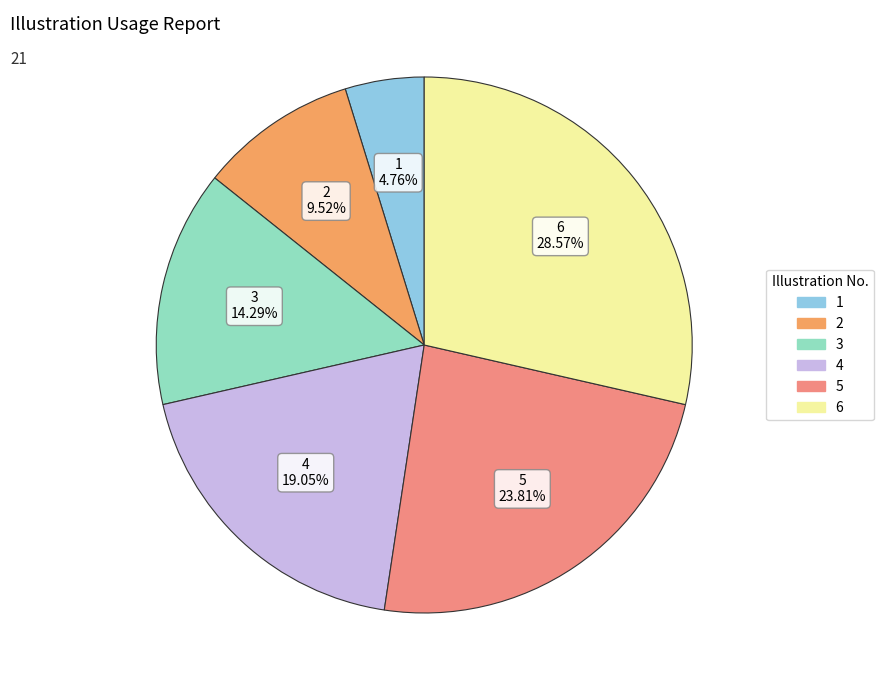

To the nearest percent, what is the difference between the largest and smallest slice percentages?

24%